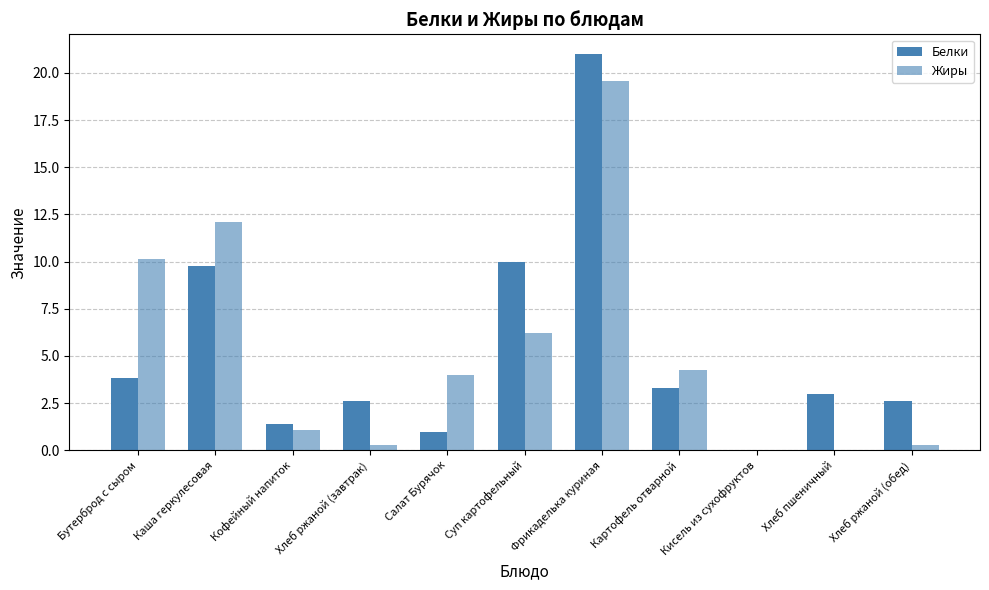

How many values in Белки are above zero?

10